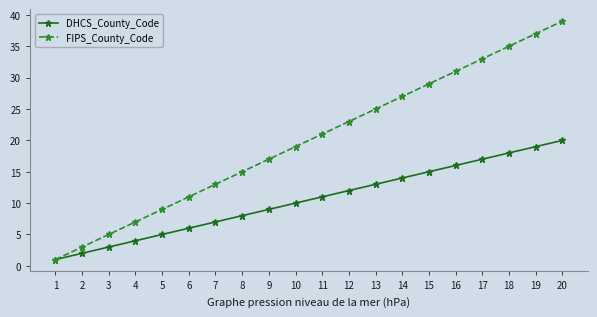

Which series has the widest spread of values?

FIPS_County_Code